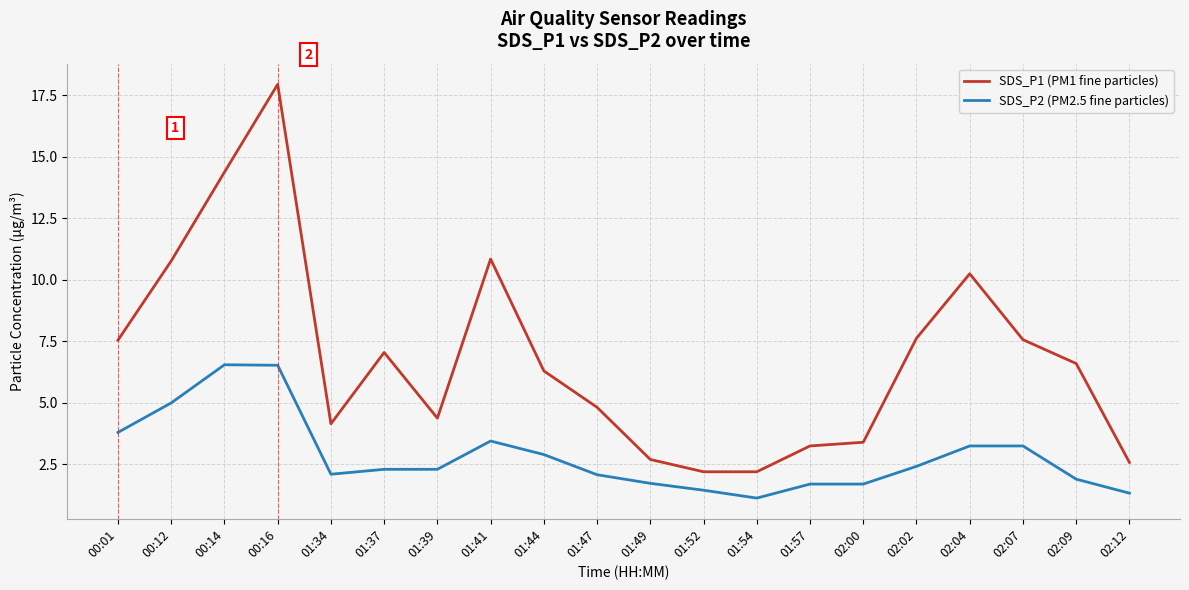

What is the difference between the second highest and minimum values in the SDS_P2 (PM2.5 fine particles) series?

5.4